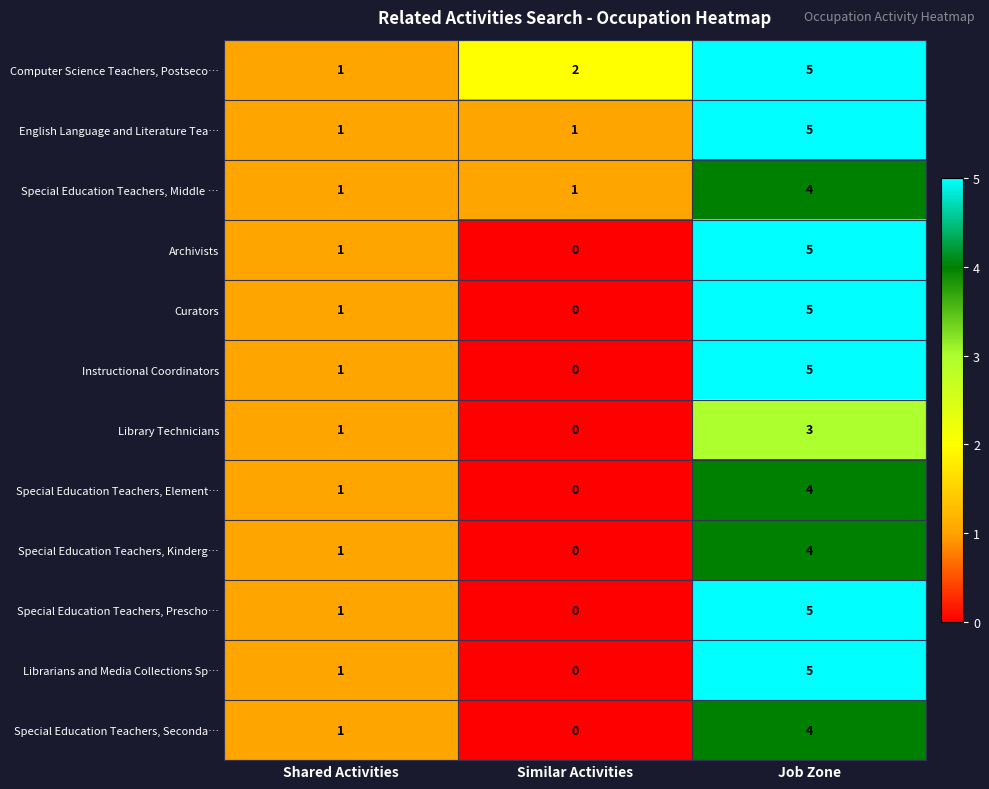

What is the sum of the Special Education Teachers, Seconda… values at Shared Activities and Job Zone?

5